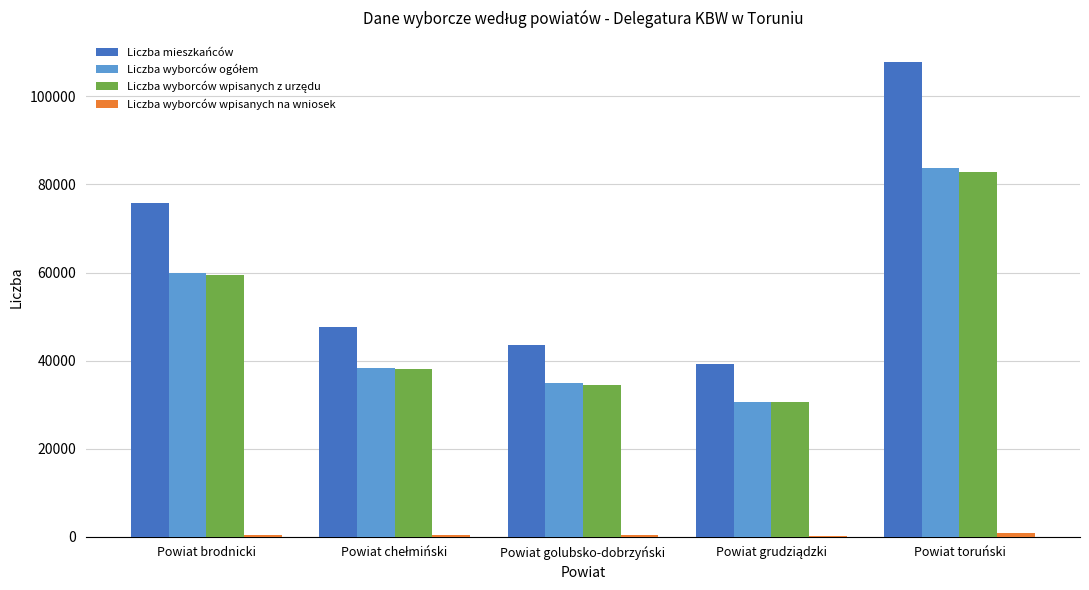

Are the bars horizontal?

No